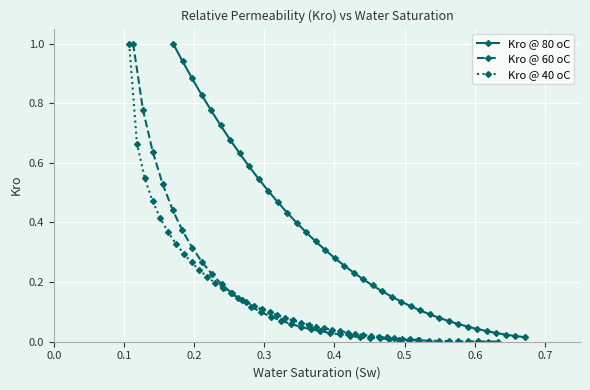

How many categories are shown in the chart?

38